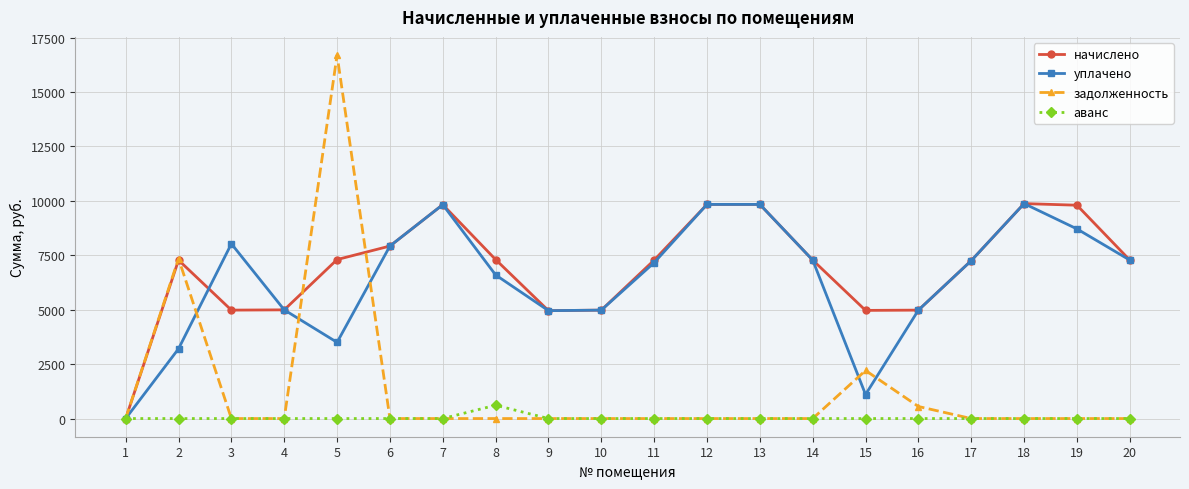

At which category does задолженность reach its first local peak?

2